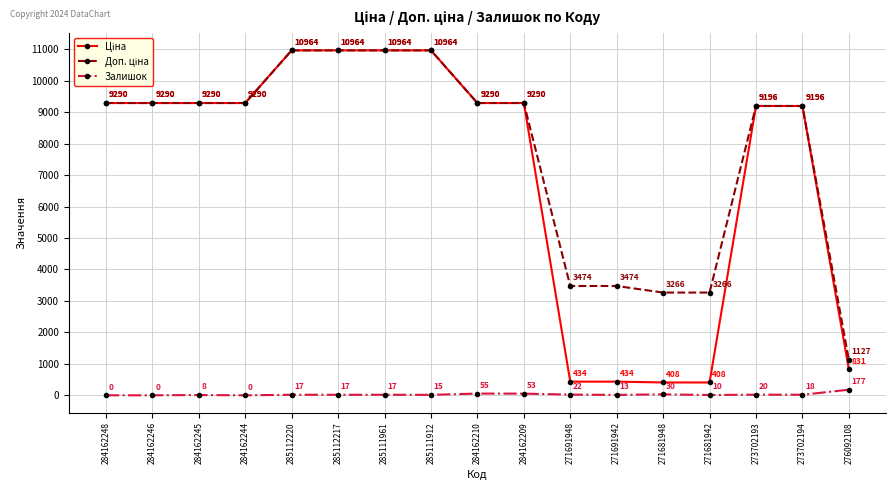

What is the difference between the Залишок values at 271691948 and 284162248?

22.0